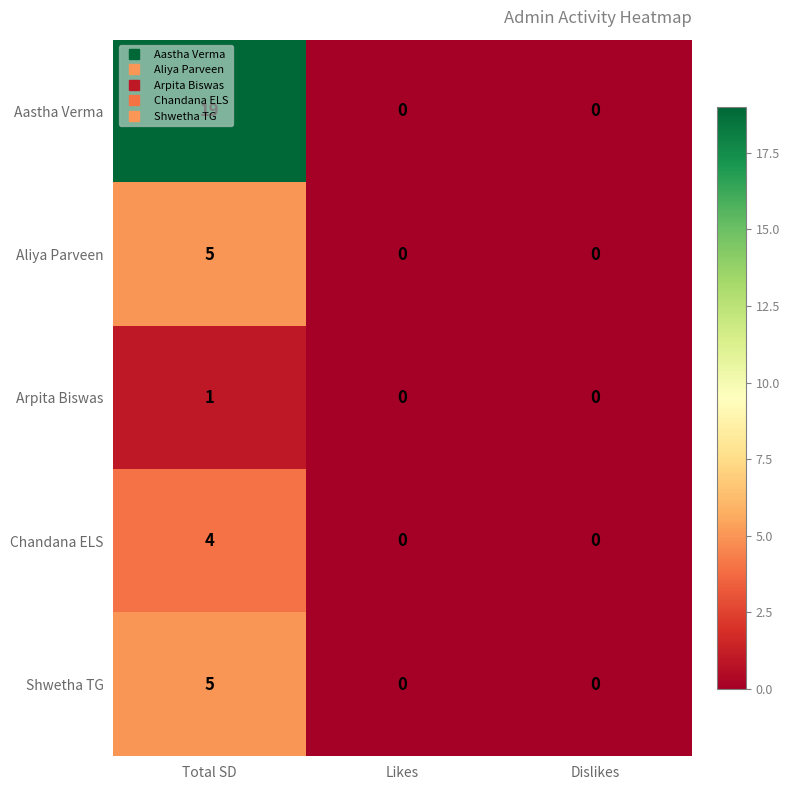

Is it true that Aastha Verma equals 19 at Total SD?

True